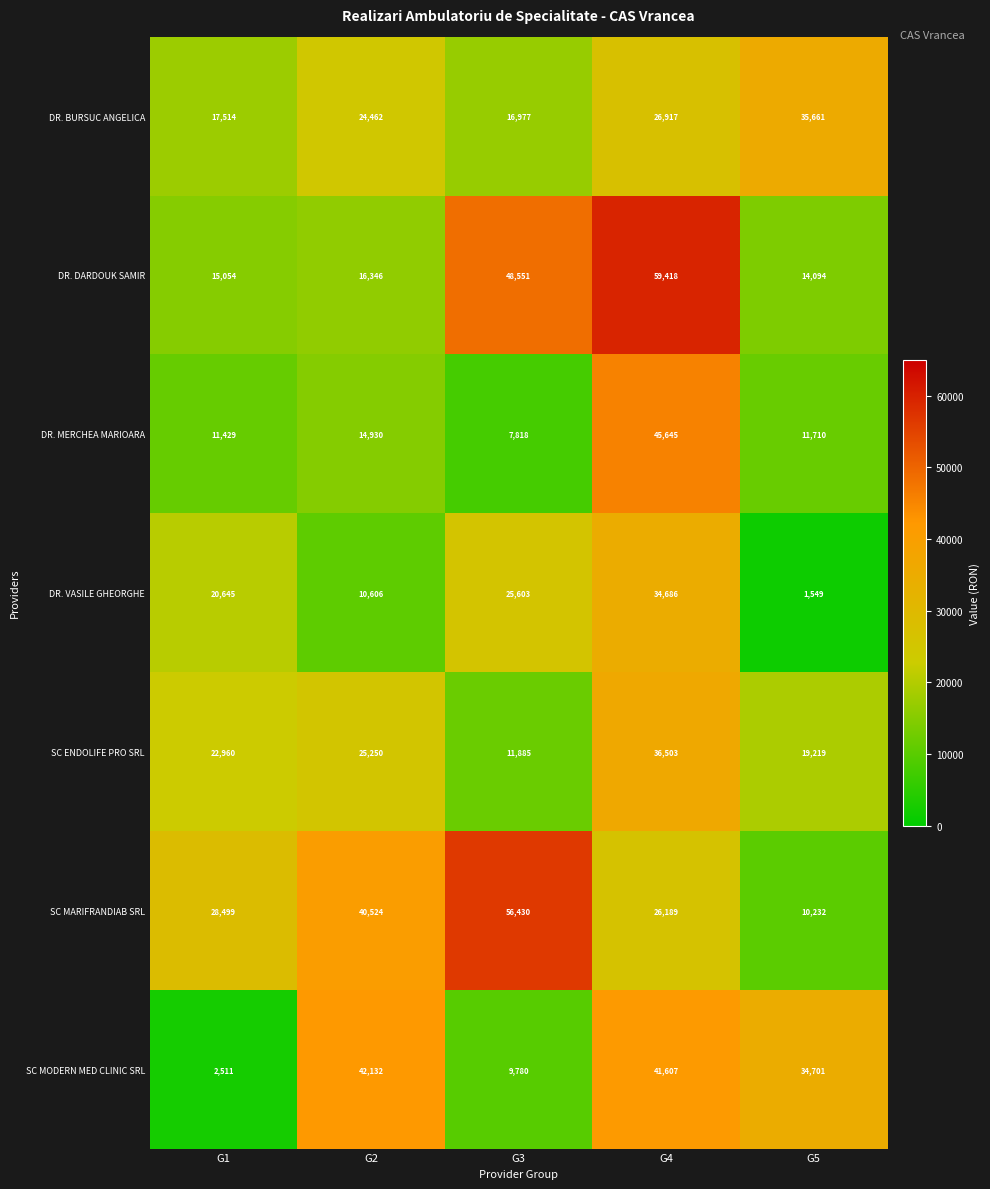

Count the number of data series in this chart.

7